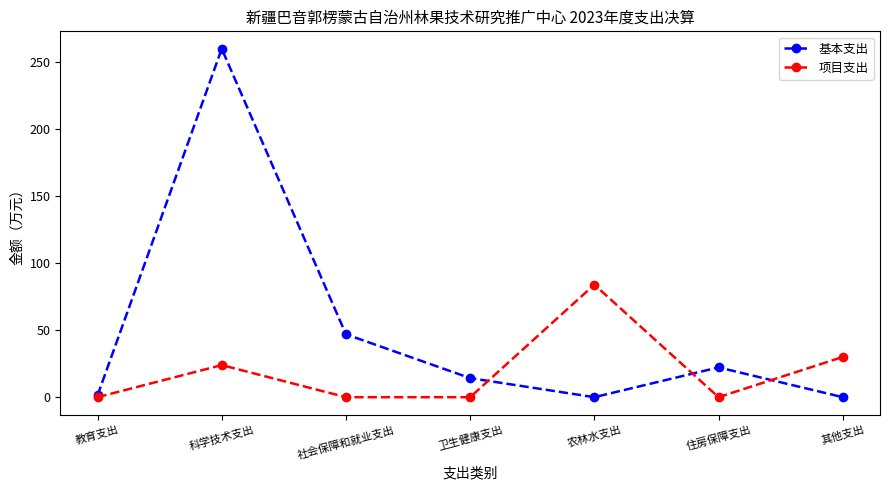

How many values in the 基本支出 series are below 14?

3